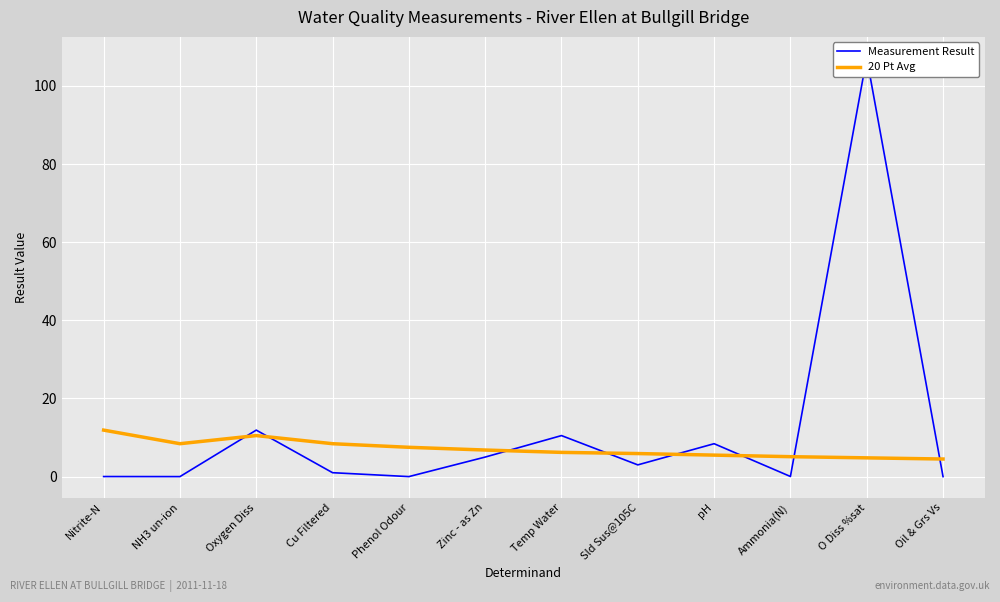

At which category is the sum across all series the highest?

O Diss %sat